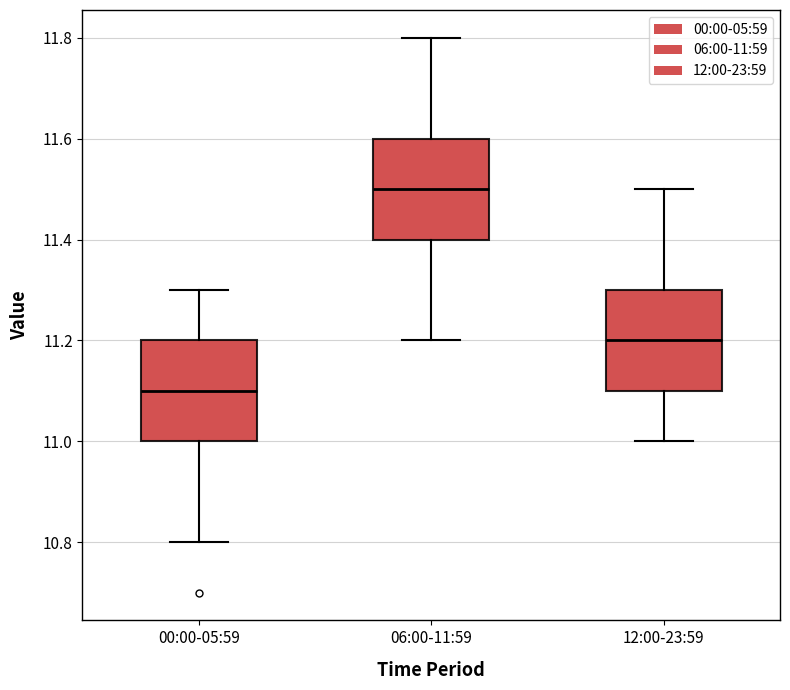

Where does the lower whisker of the box for 00:00-05:59 end on the y-axis? The values are not printed on the chart, so give them approximately, as read against the axis.

10.8